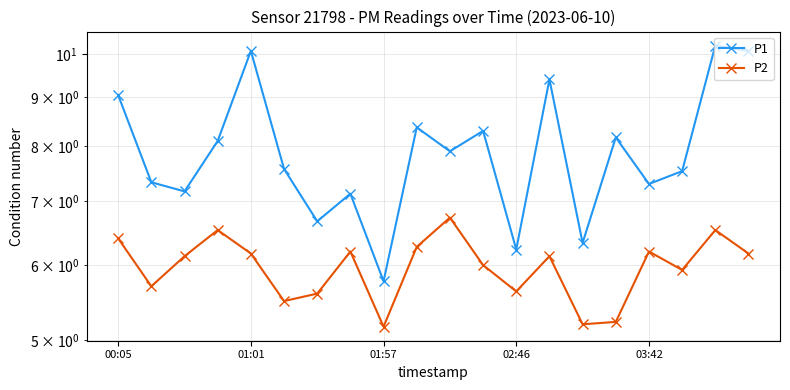

Rank the series by their average value, from highest to lowest.

P1, P2